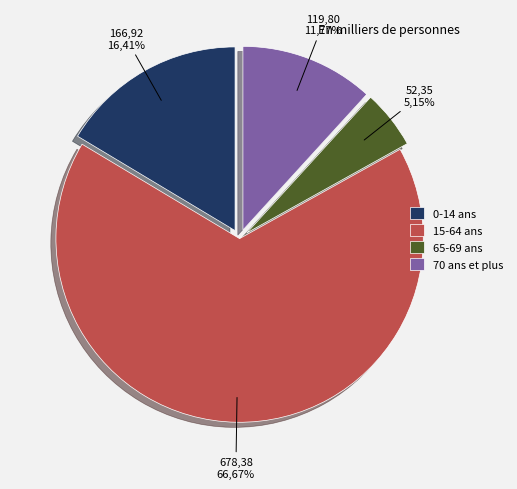

True or false: 70 ans et plus accounts for 5% of the total.

False